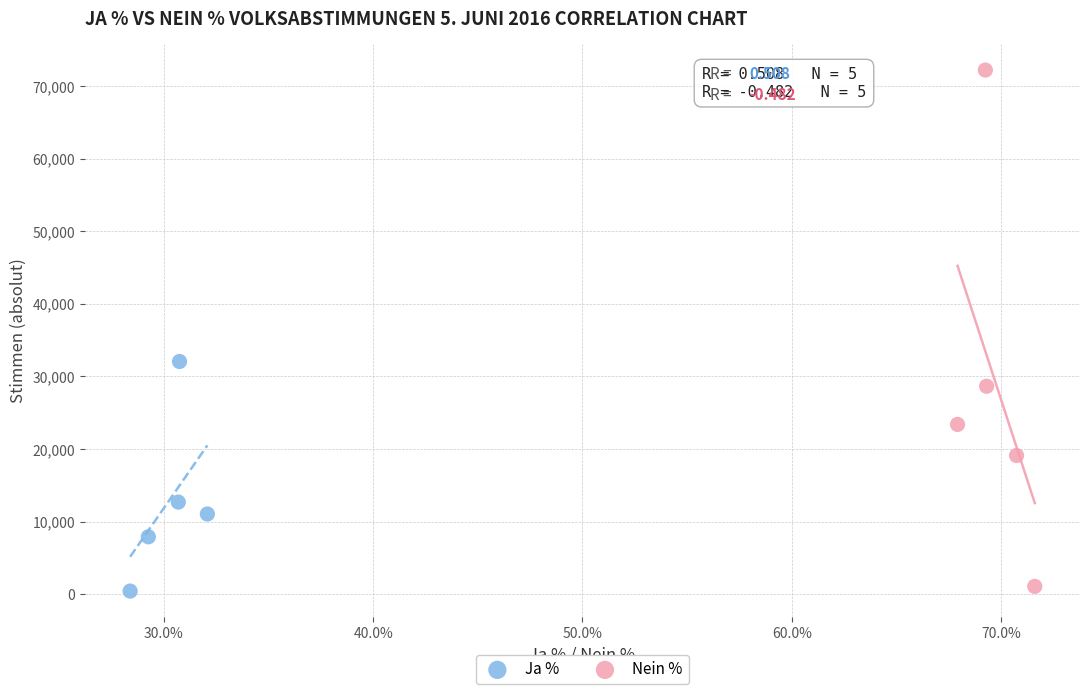

Which series has the largest Y range (max minus min)?

Nein %